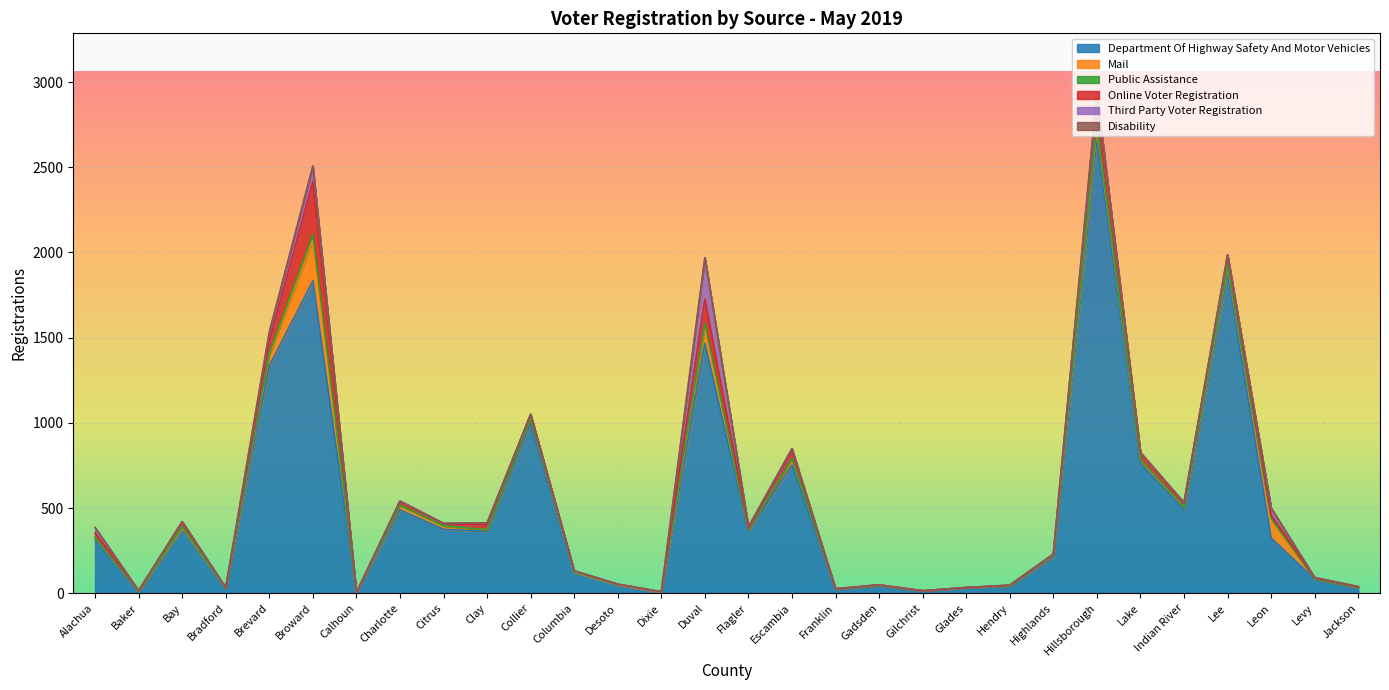

True or false: Department Of Highway Safety And Motor Vehicles has more than 2 interior local peaks.

True